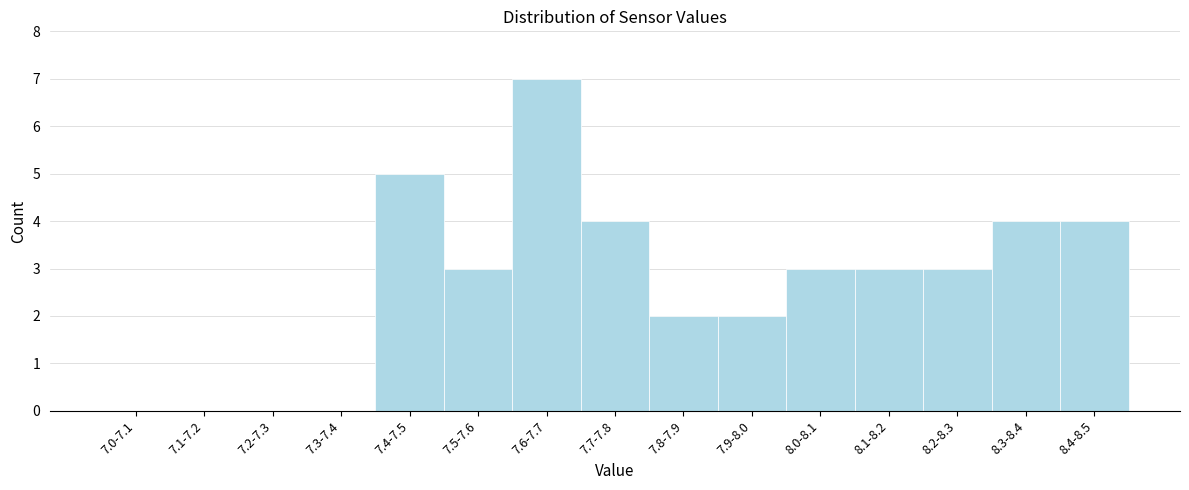

Reading left to right, what are all the values shown in this chart?

7.0-7.1=0	7.1-7.2=0	7.2-7.3=0	7.3-7.4=0	7.4-7.5=5	7.5-7.6=3	7.6-7.7=7	7.7-7.8=4	7.8-7.9=2	7.9-8.0=2	8.0-8.1=3	8.1-8.2=3	8.2-8.3=3	8.3-8.4=4	8.4-8.5=4